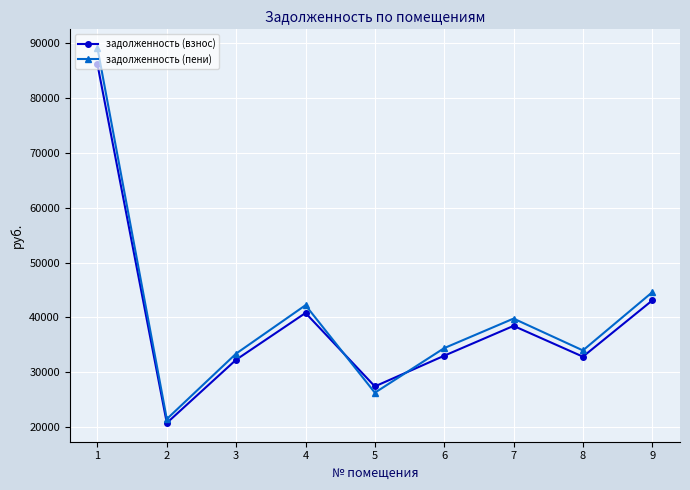

Between which two adjacent categories do задолженность (пени) and задолженность (взнос) first intersect?

4 and 5